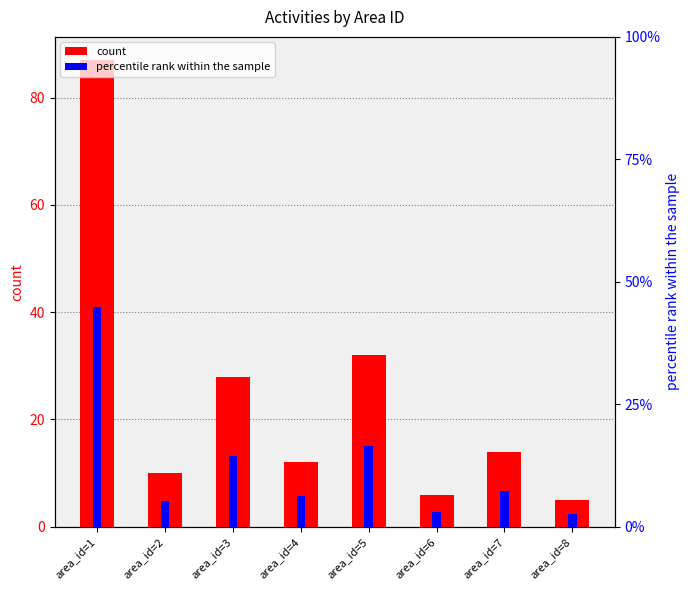

What is the sum of the count values at area_id=1 and area_id=4?

99.0